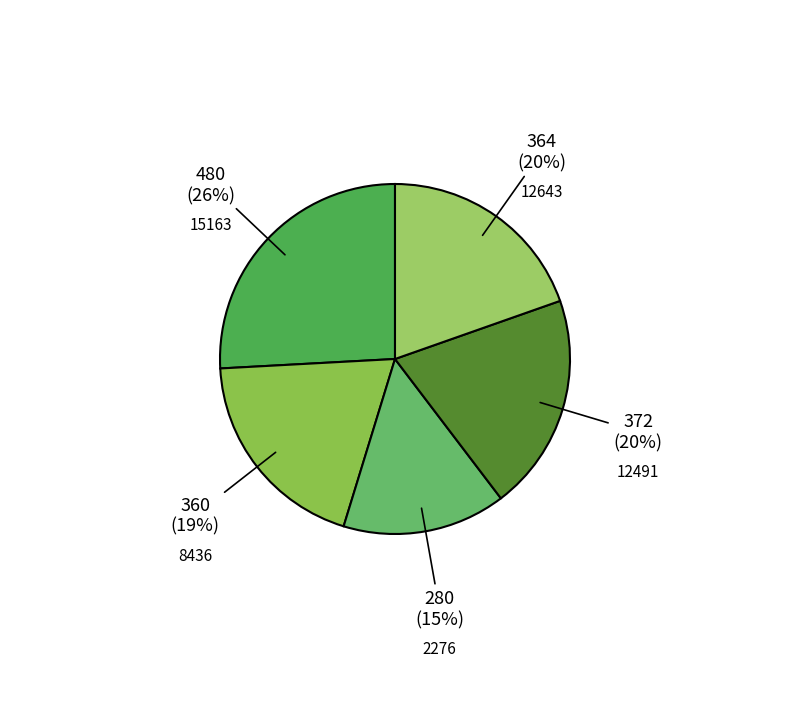

Between 8436 and 15163, which is larger?

15163